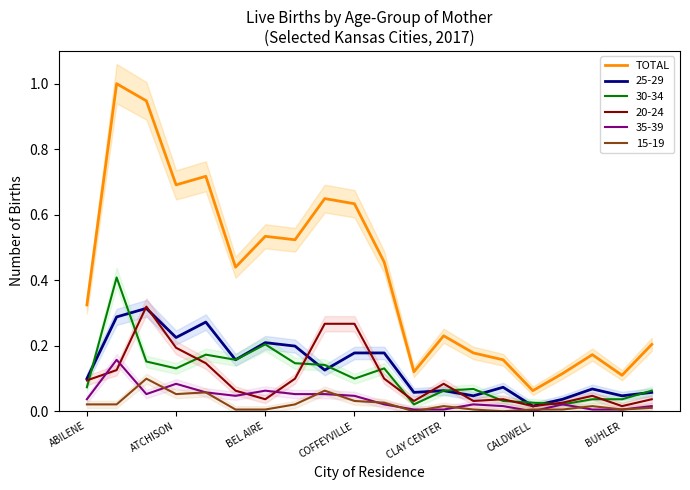

At which label does TOTAL reach its minimum?

CALDWELL